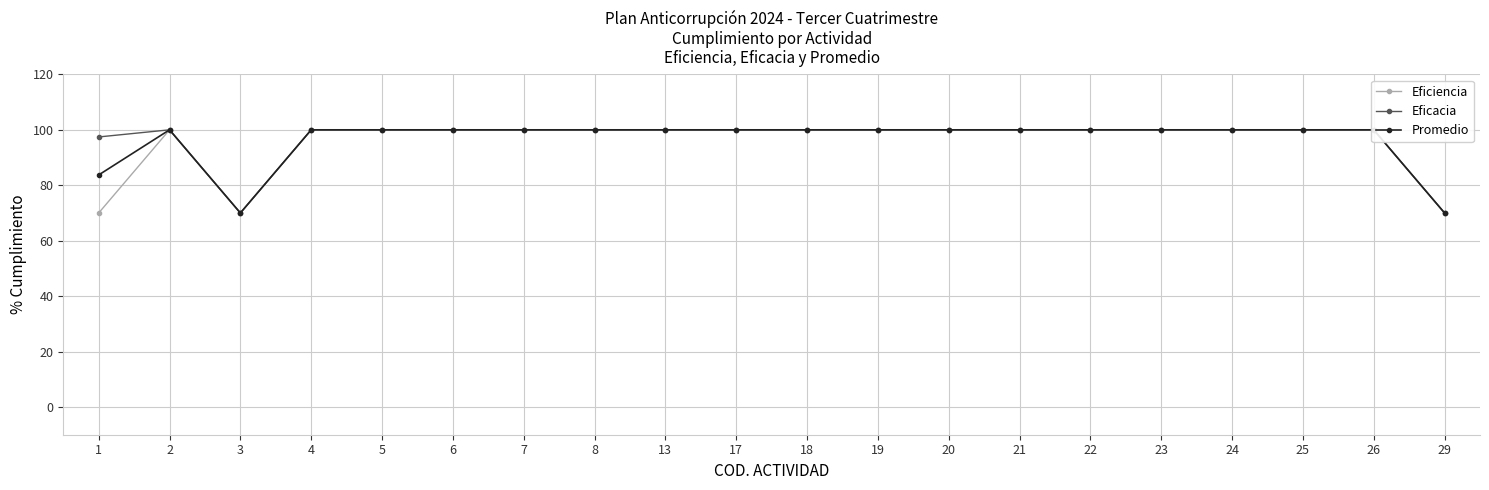

What are all the series names shown in the legend?

Eficiencia, Eficacia, Promedio